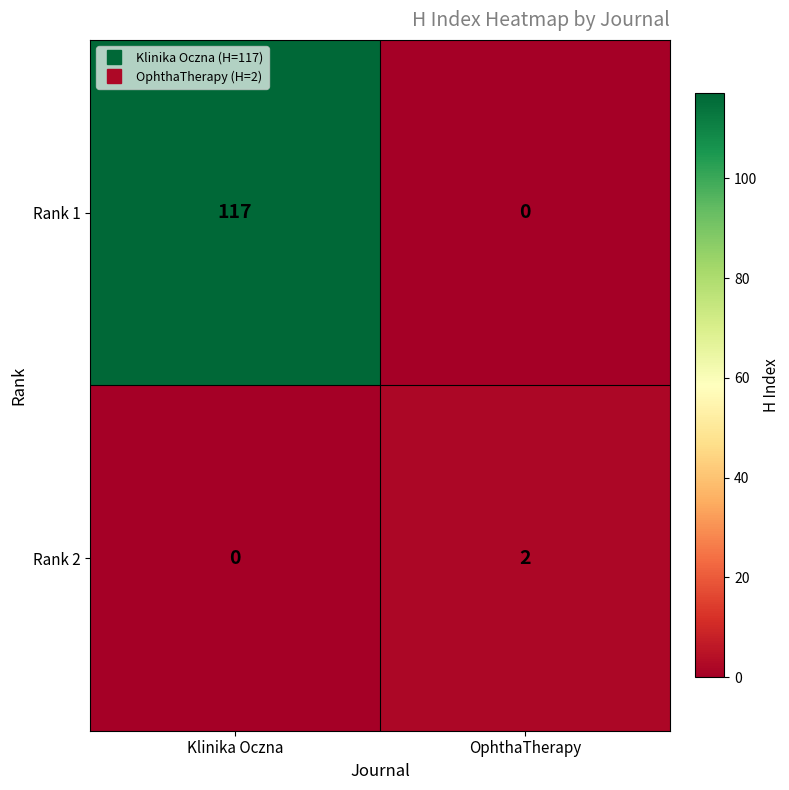

Is it true that Rank 1 equals 60 at OphthaTherapy?

False